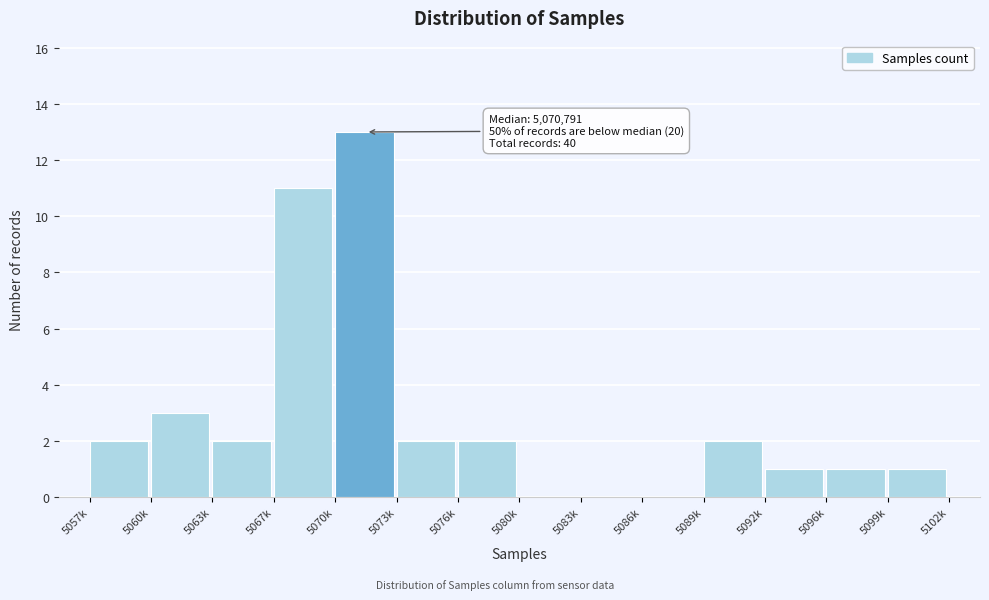

Reading right to left, transcribe all the data shown in this chart.

5099k=1	5096k=1	5092k=1	5089k=2	5086k=0	5083k=0	5080k=0	5076k=2	5073k=2	5070k=13	5067k=11	5063k=2	5060k=3	5057k=2